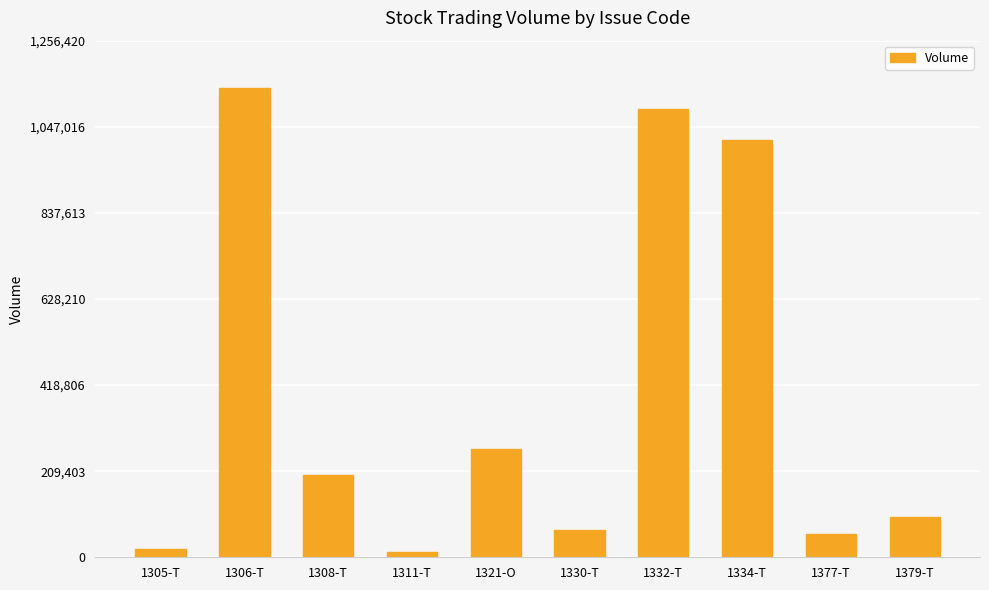

At which category does the chart reach its peak across all series?

1306-T